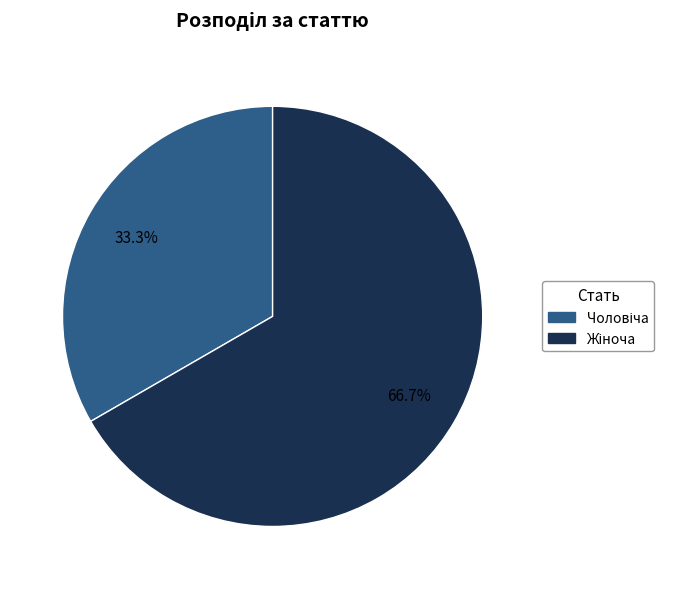

Is there a majority slice in this chart?

Yes